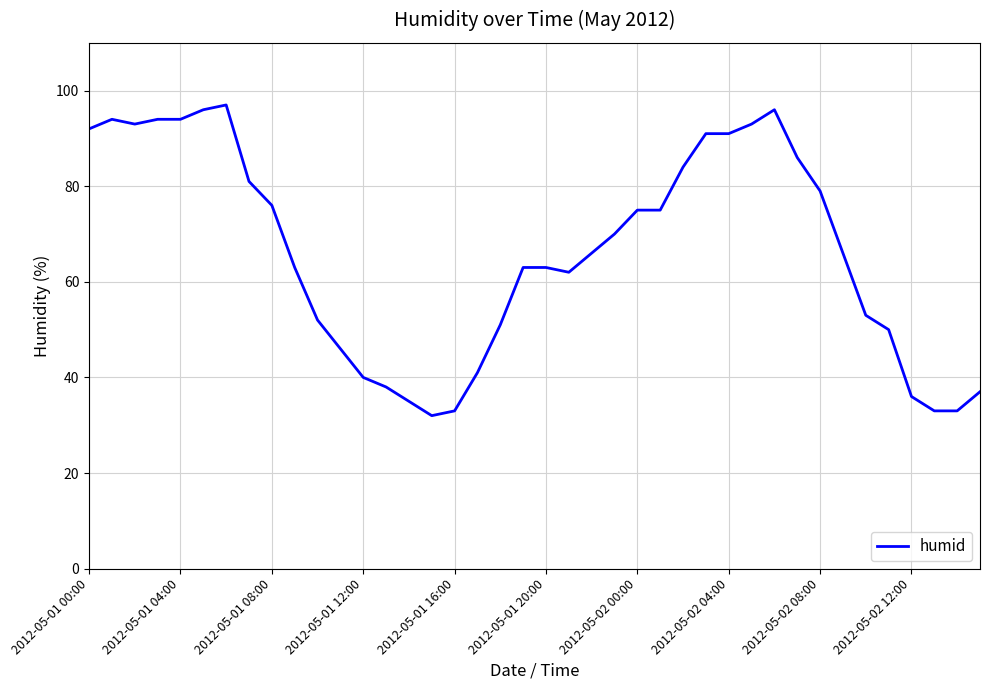

What is the minimum value shown in the chart?

32